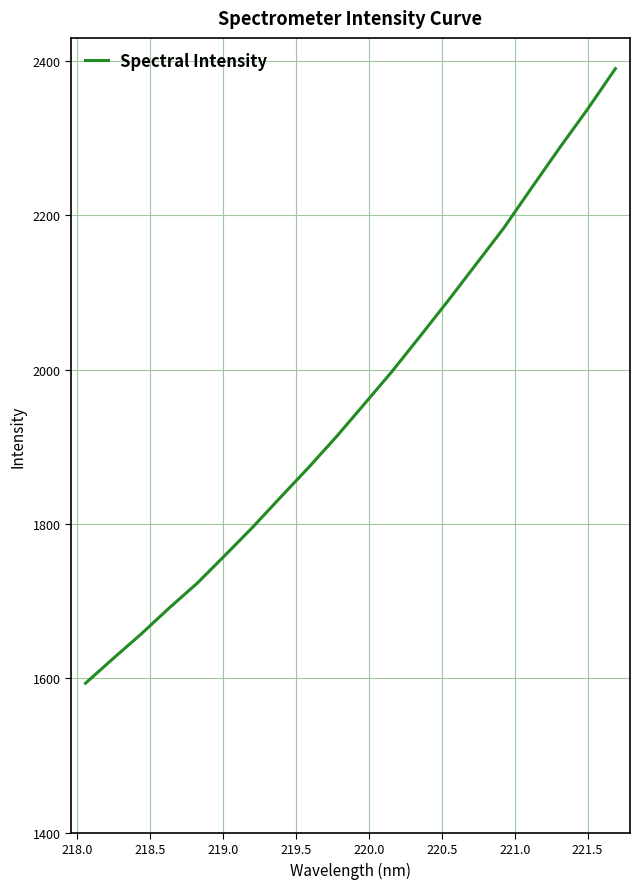

What is the smallest value displayed?

1593.8